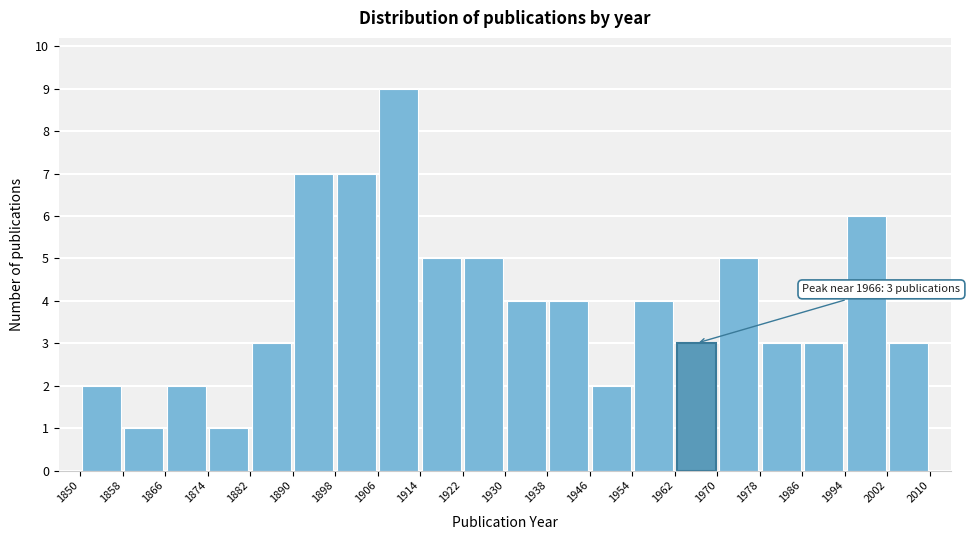

Over which range of the x-axis is the bar tallest?

1906 to 1914